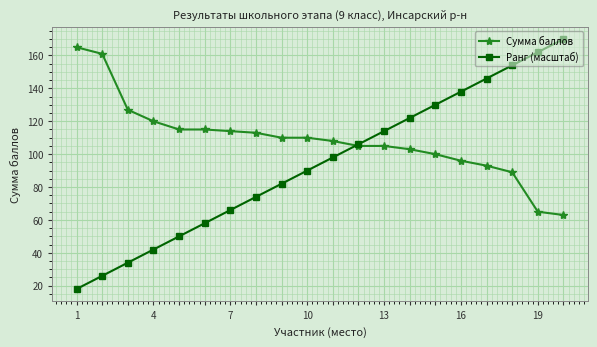

List the series in order of their overall mean, highest first.

Сумма баллов, Ранг (масштаб)